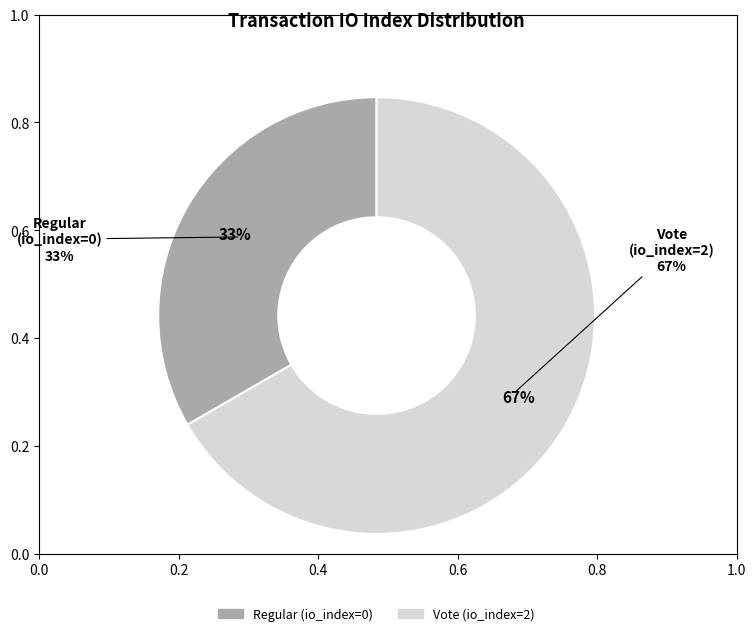

The Regular (io_index=0) slice represents 1% of the pie. True or false?

False